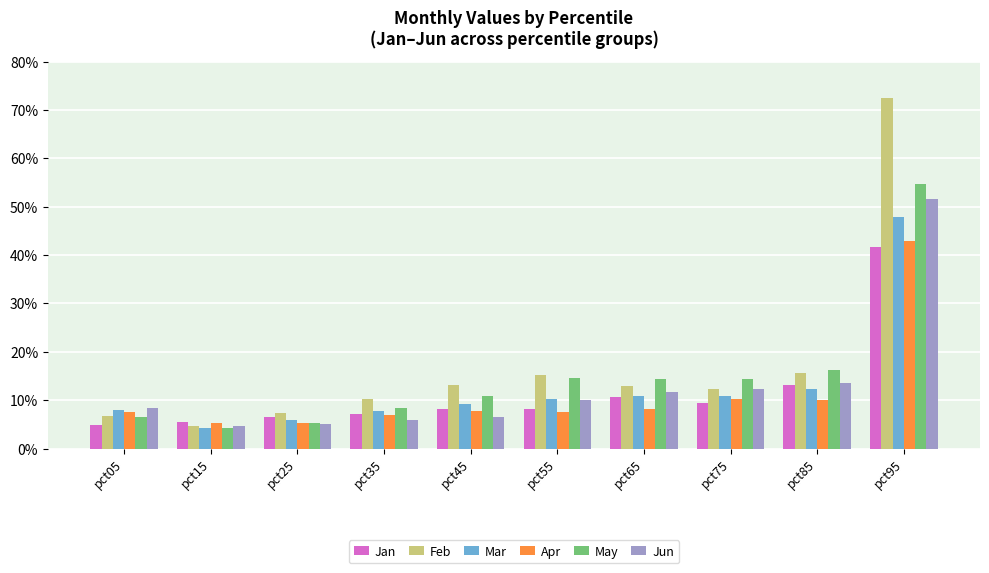

Is the value of Apr at pct65 greater than the value of Jun at pct95?

No